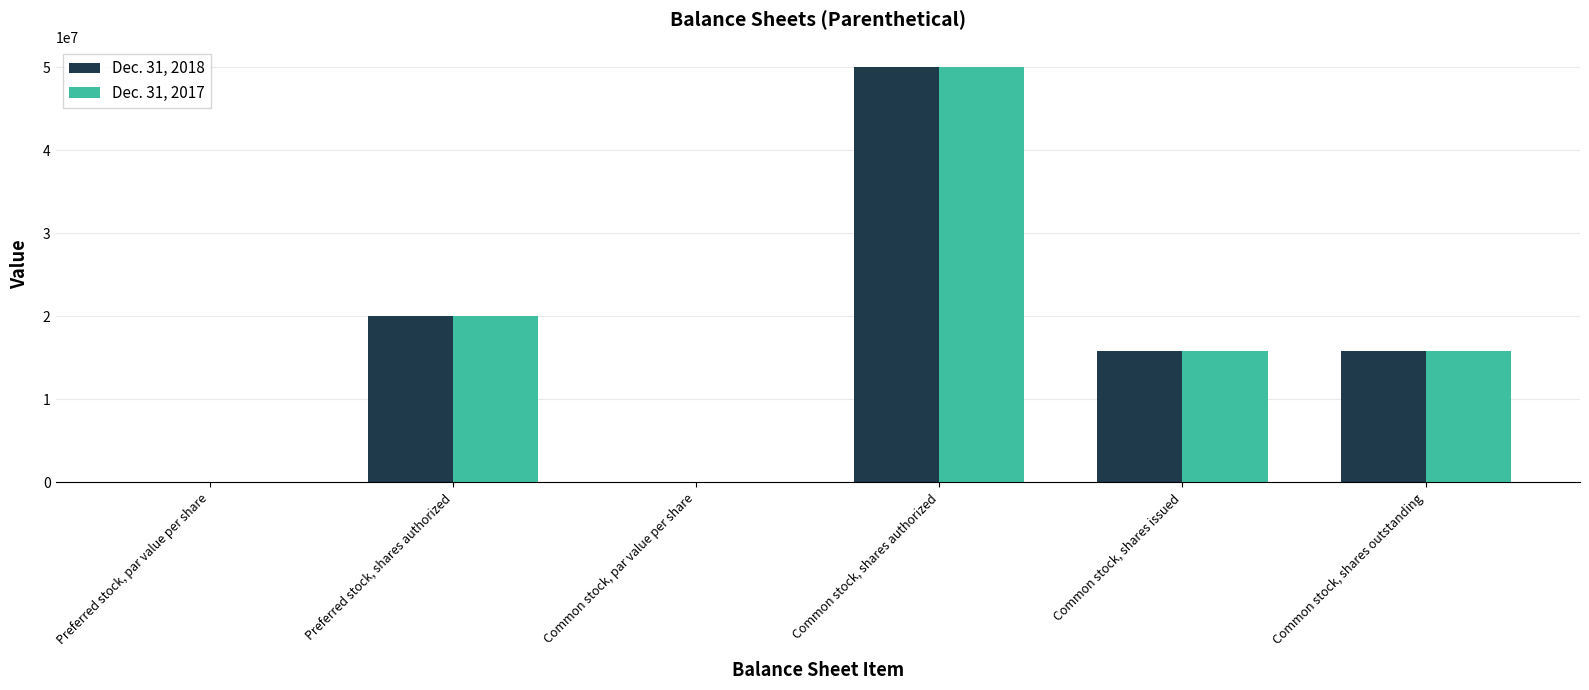

At which category is the sum across all series the highest?

Common stock, shares authorized